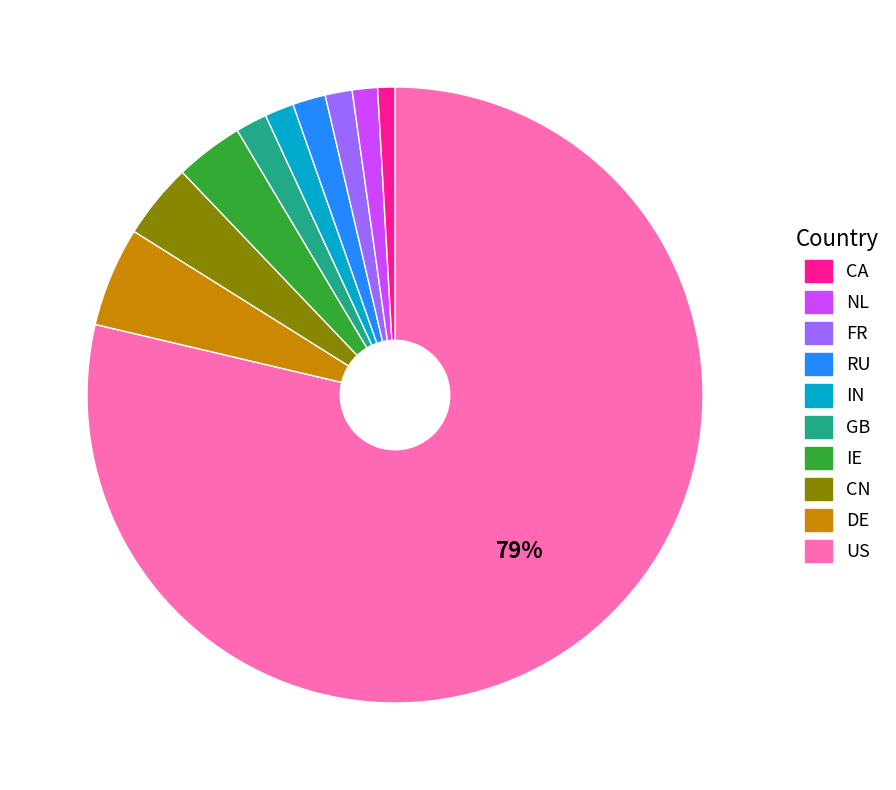

To the nearest percent, what is the average slice percentage?

10%